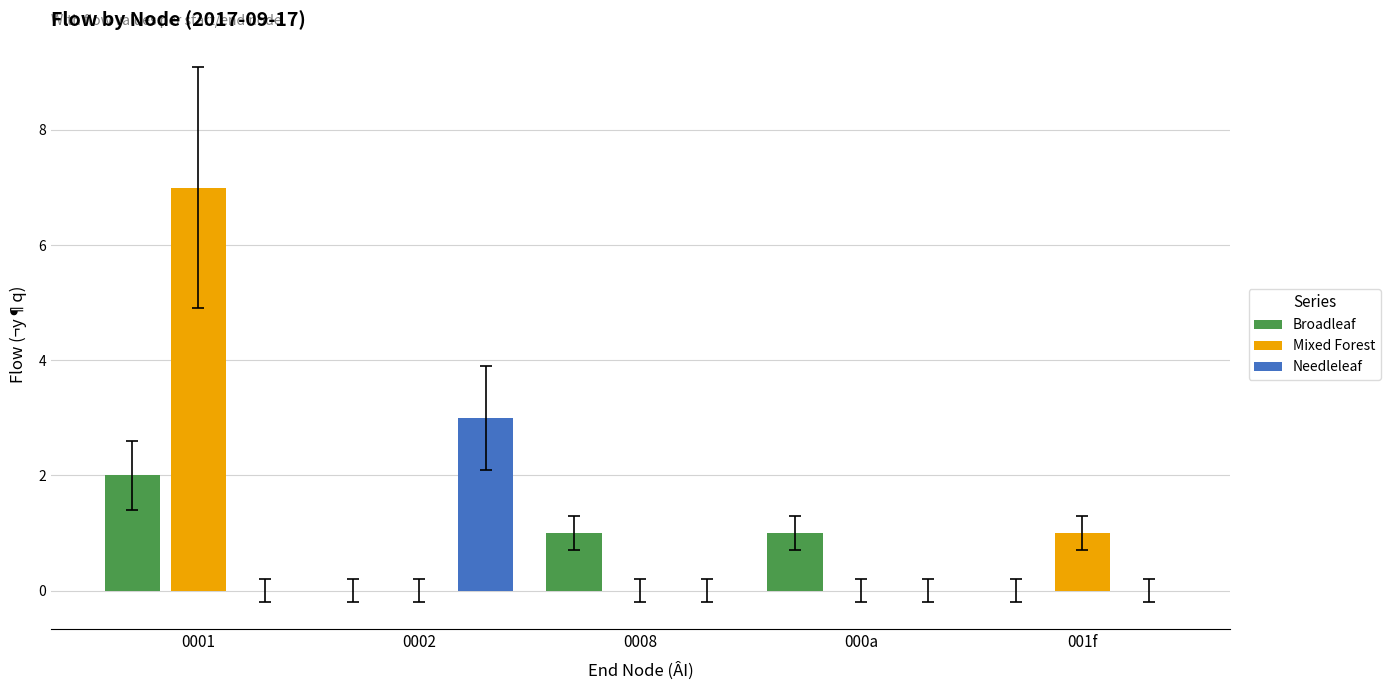

Does the chart contain stacked bars?

No